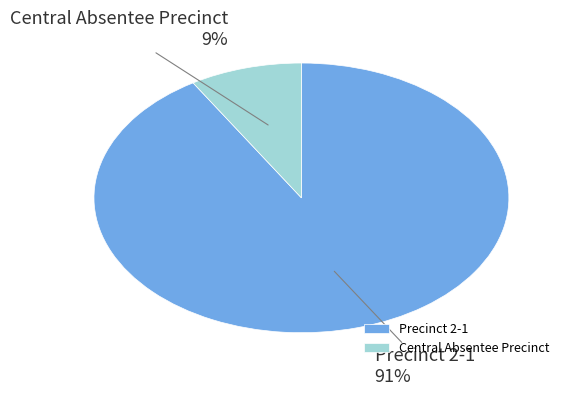

Approximately how many times larger is the value at Central Absentee Precinct compared to Precinct 2-1?

0.1